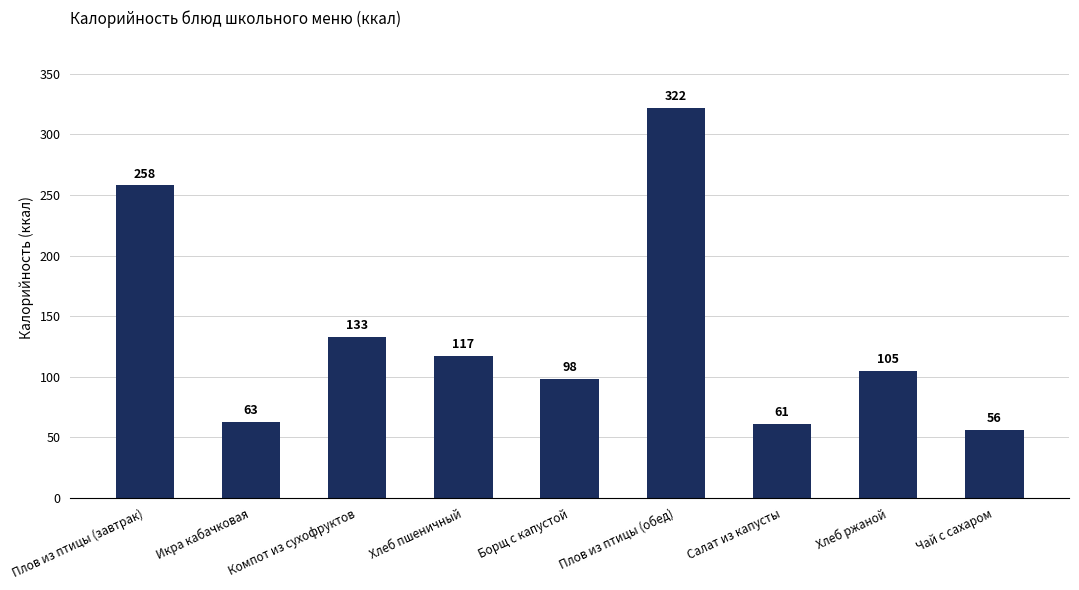

True or false: the data shows 98.3 at Борщ с капустой.

True